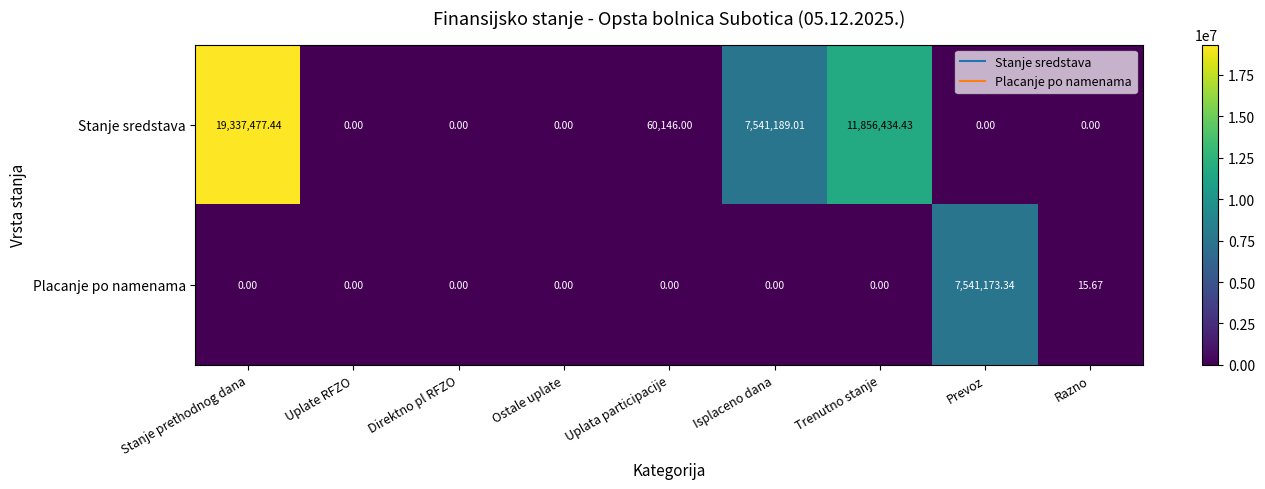

Rank the series at Stanje prethodnog dana from highest to lowest value.

Stanje sredstava, Placanje po namenama